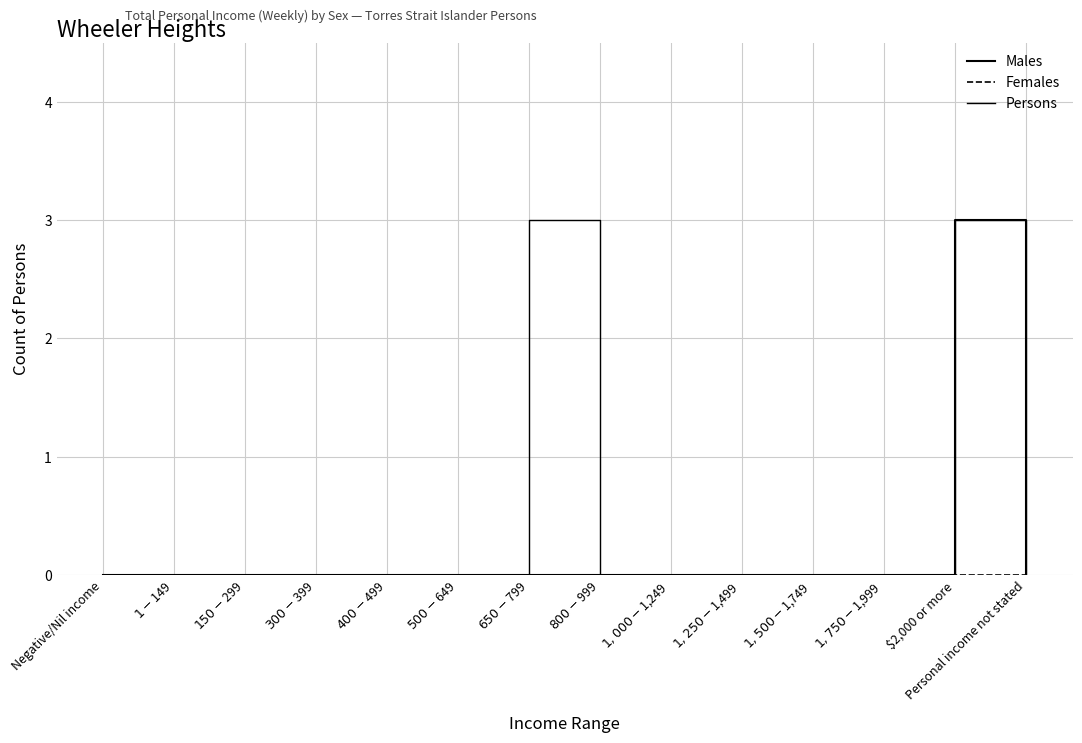

In Persons, how many points are higher than both neighbors (excluding endpoints)?

2